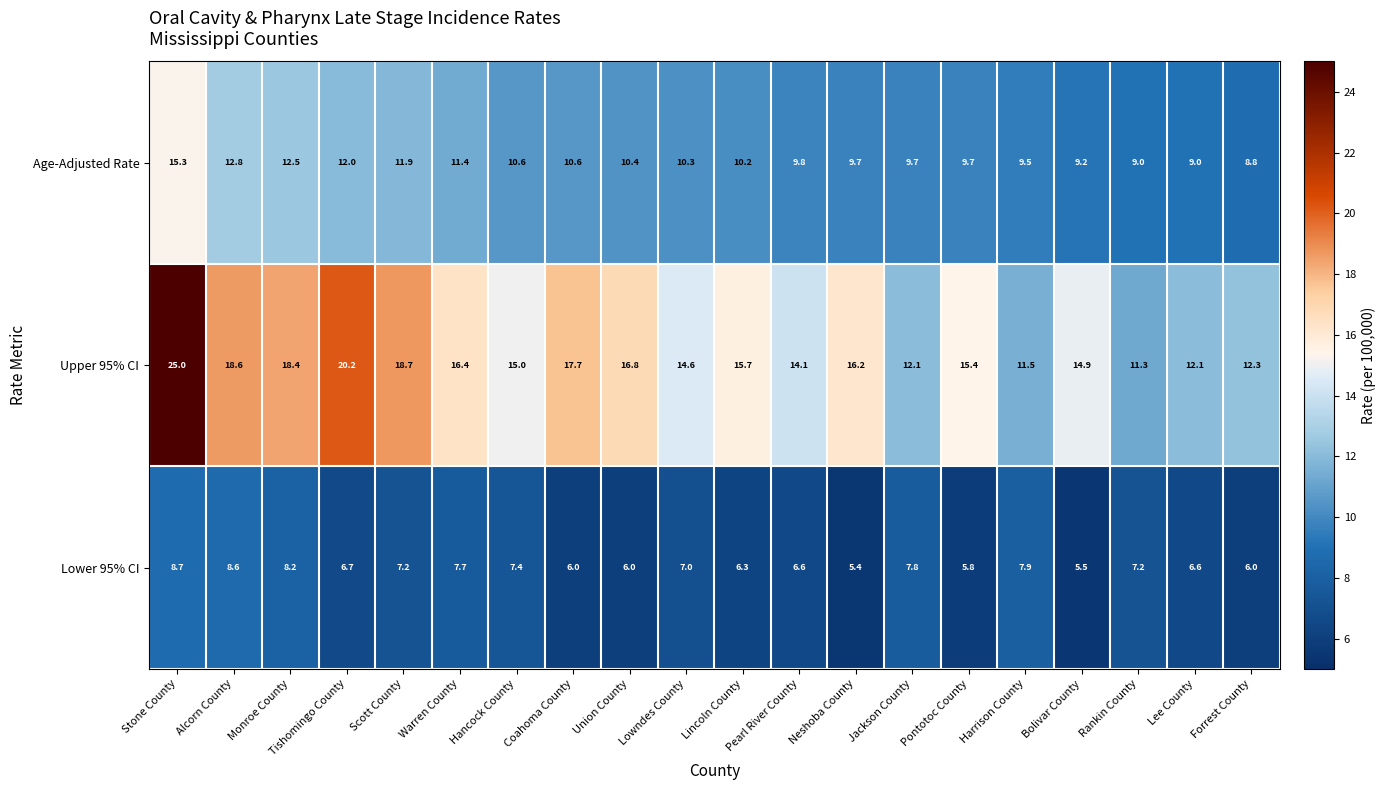

True or false: Upper 95% CI has a value of 24.5 at Neshoba County.

False